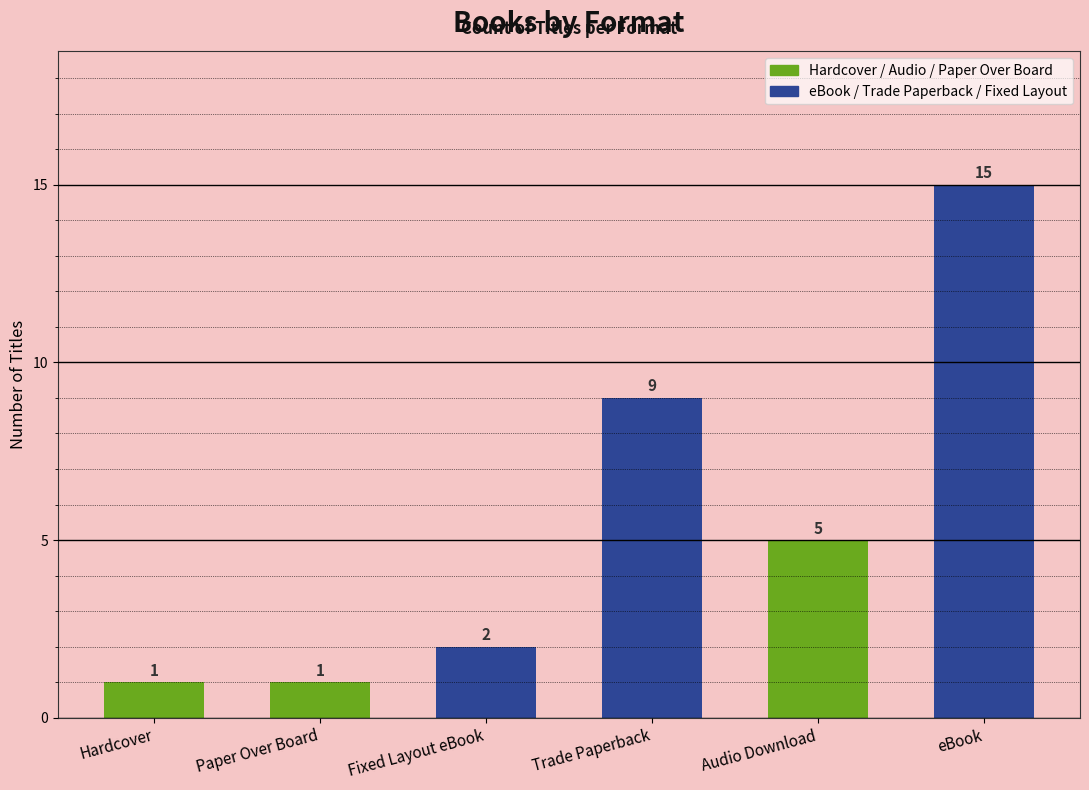

Does the chart contain any negative values?

No